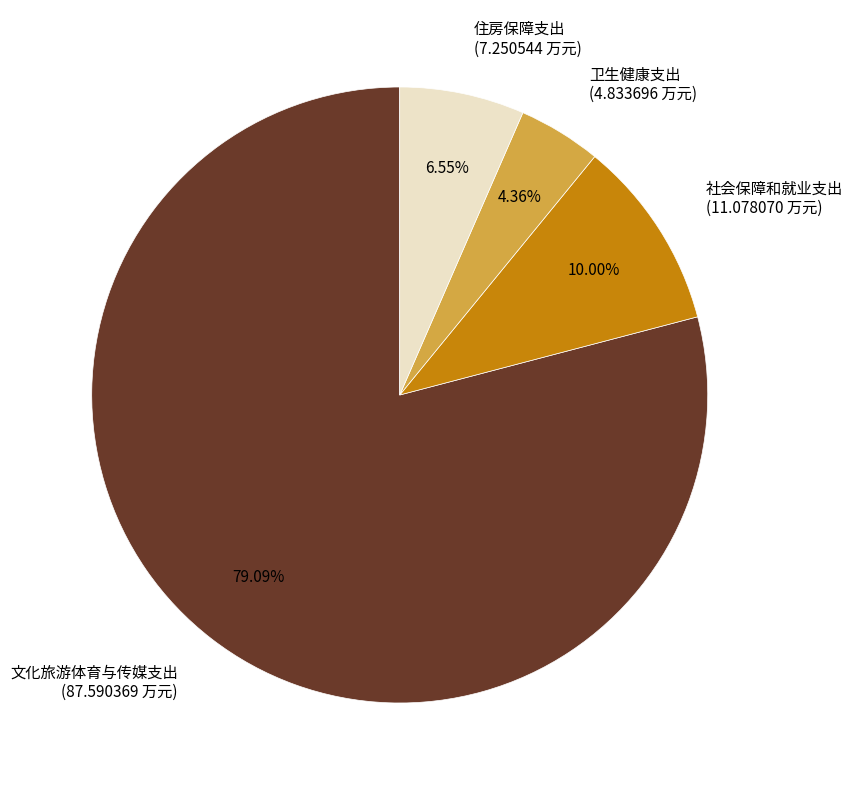

To the nearest percent, what is the difference between the 卫生健康支出 and 文化旅游体育与传媒支出 slice percentages?

75%